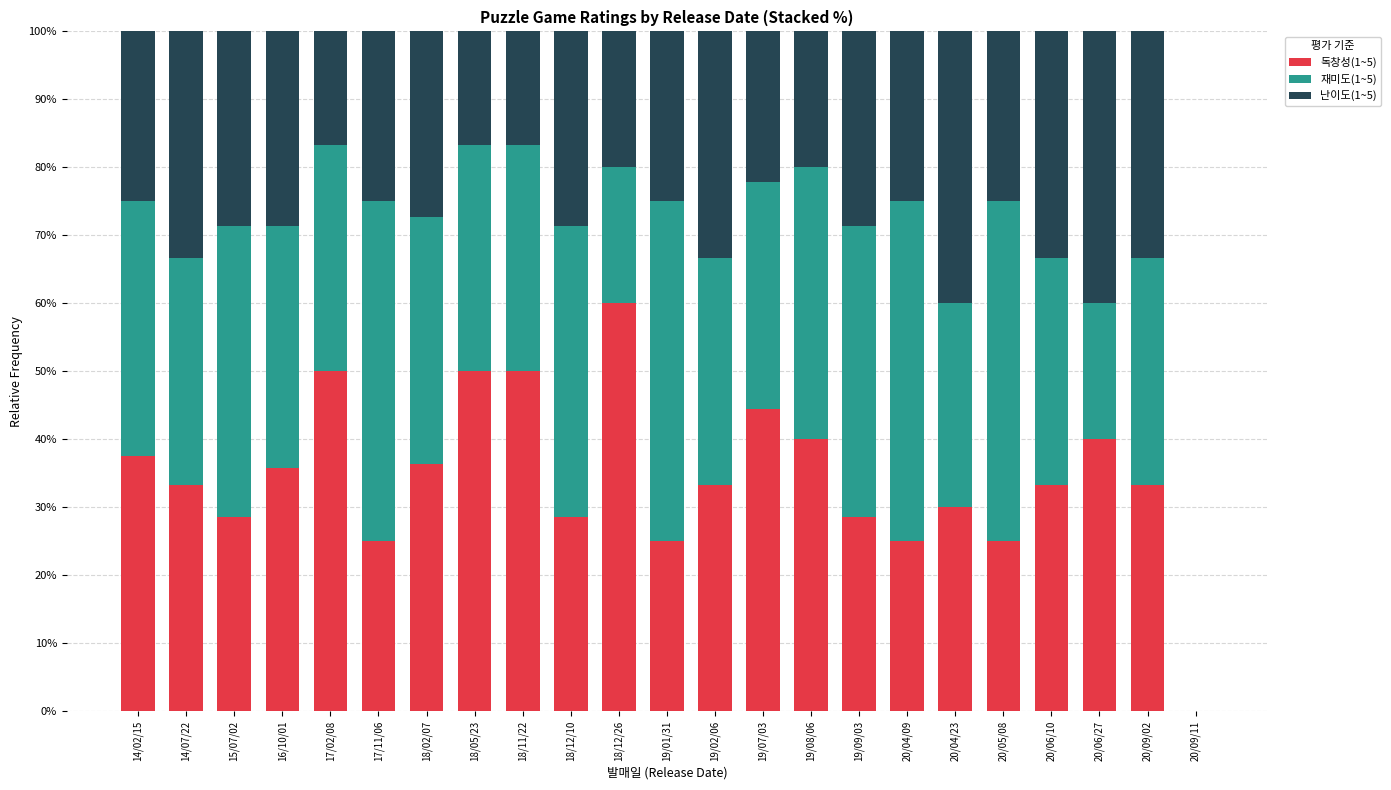

What is the average value of the 독창성(1~5) series?

34.5